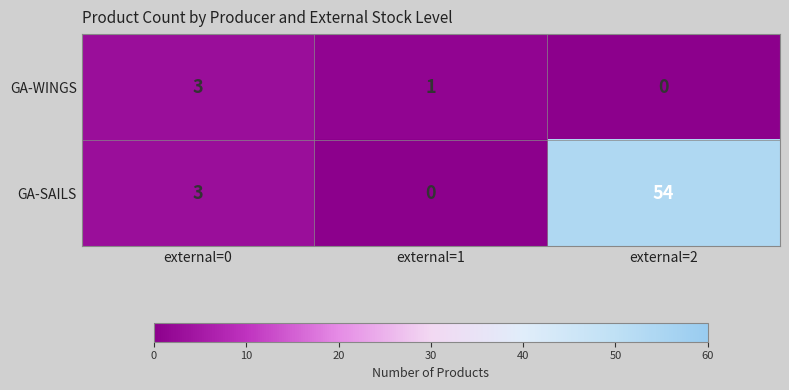

Rank the series at external=2 from highest to lowest value.

GA-SAILS, GA-WINGS